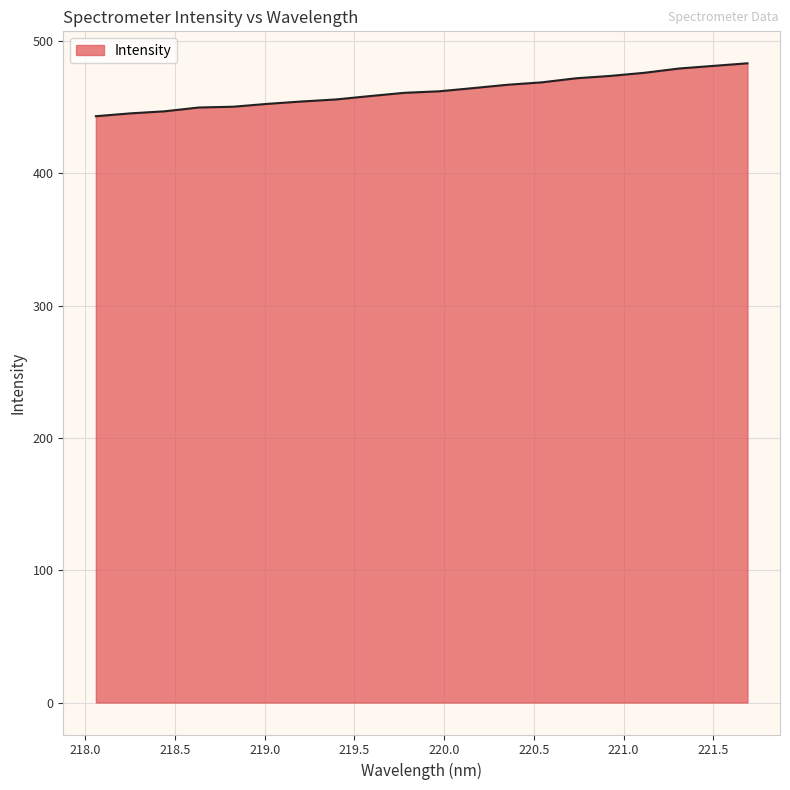

What is the minimum value shown in the chart?

443.2